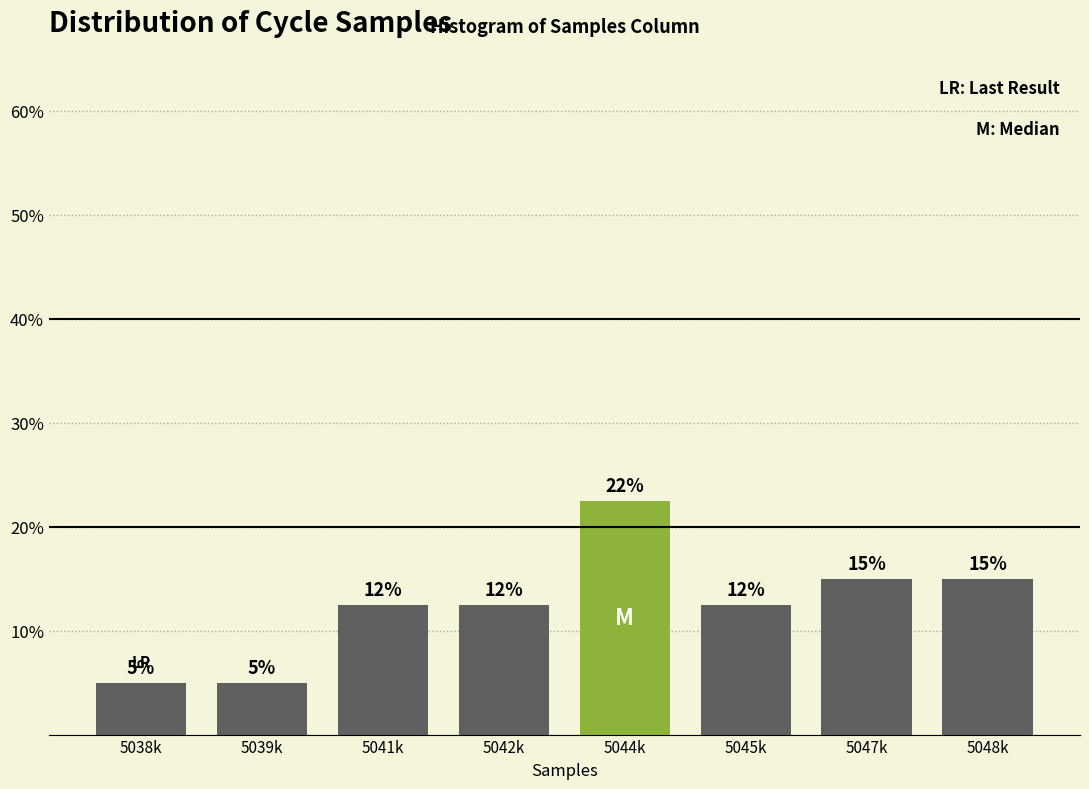

What is the label of the 6th bar from the left?

5045k